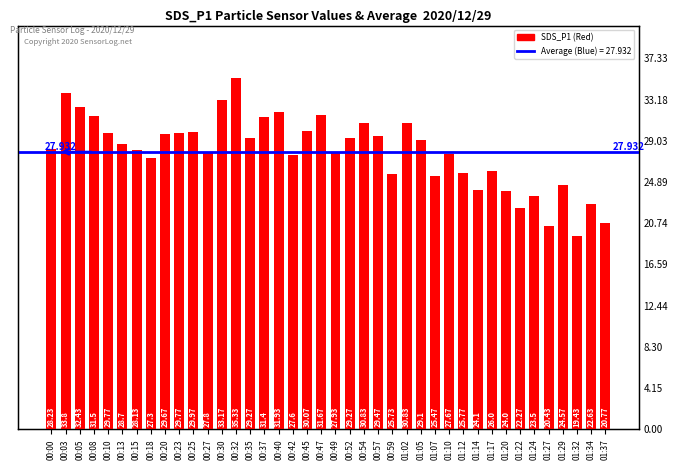

Reading left to right, transcribe all the data shown in this chart.

28.2	33.8	32.4	31.5	29.8	28.7	28.1	27.3	29.7	29.8	30.0	27.8	33.2	35.3	29.3	31.4	31.9	27.6	30.1	31.7	27.9	29.3	30.8	29.5	25.7	30.8	29.1	25.5	27.7	25.8	24.1	26.0	24.0	22.3	23.5	20.4	24.6	19.4	22.6	20.8